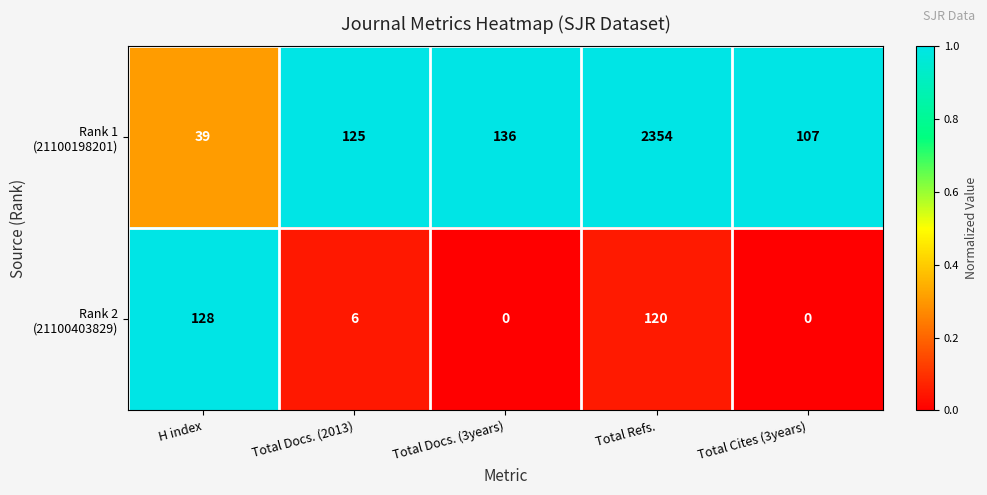

What is the spread (max minus min) of values at Total Docs. (2013)?

119